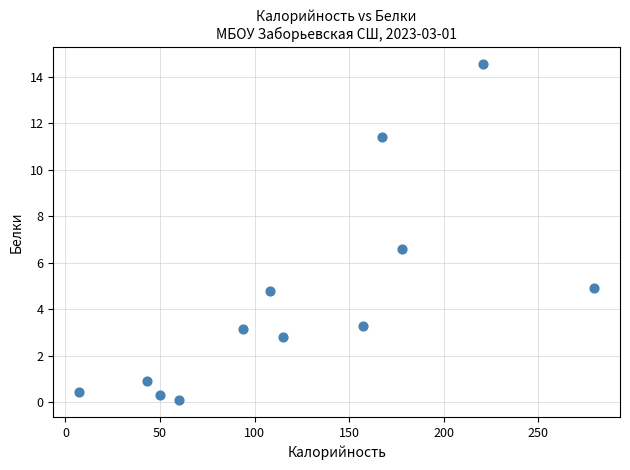

What is the range of Y values (max minus min)?

14.5